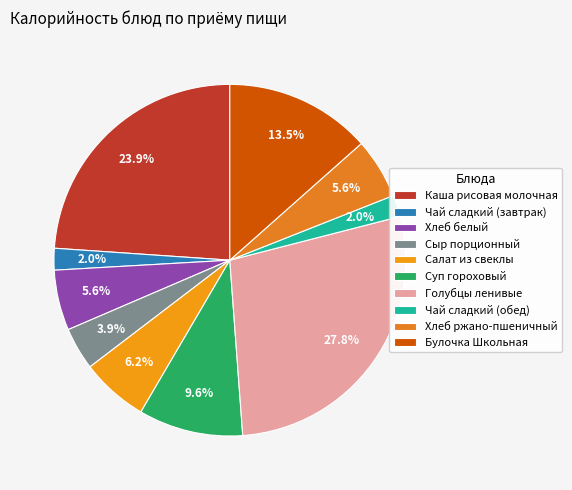

What percentage is the Салат из свеклы slice, to the nearest percent?

6%